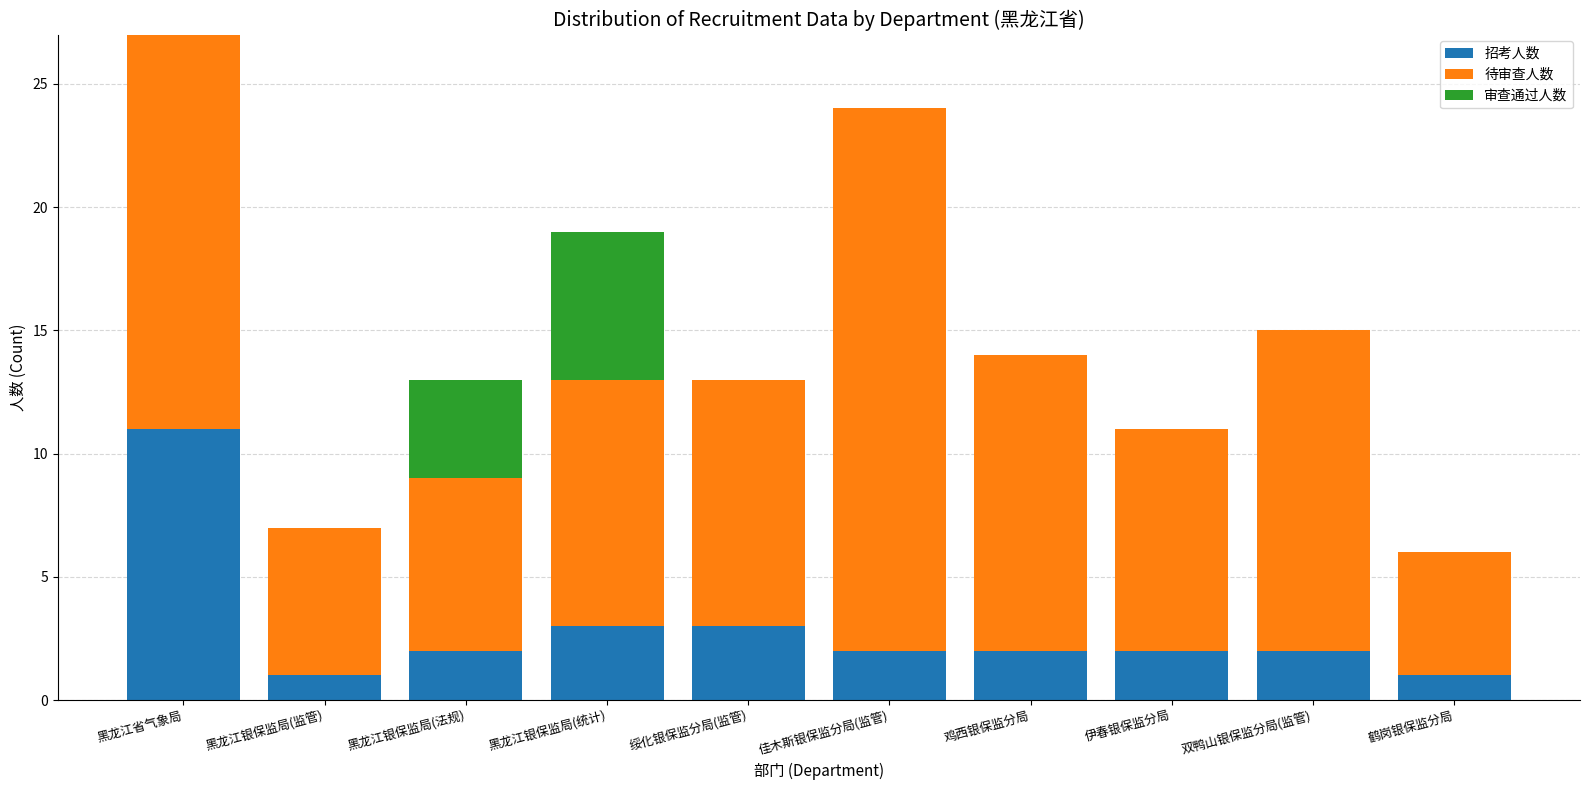

Are the bars horizontal?

No